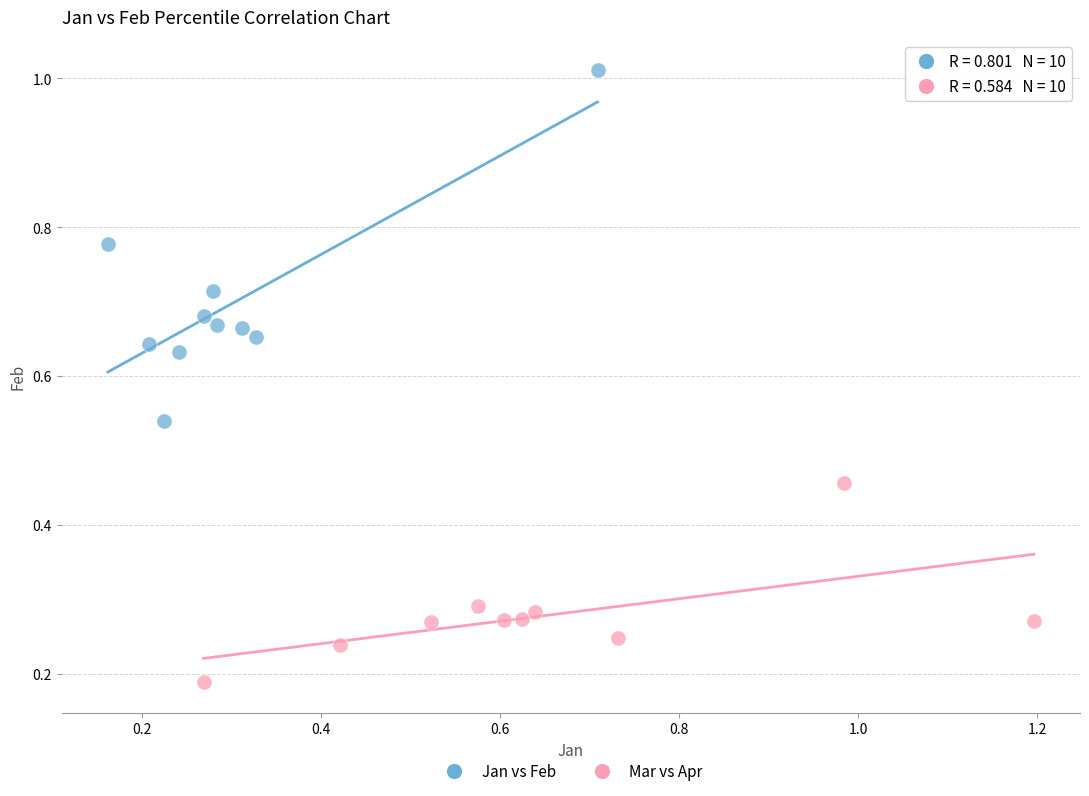

Which series has the widest spread of Y values?

Jan vs Feb